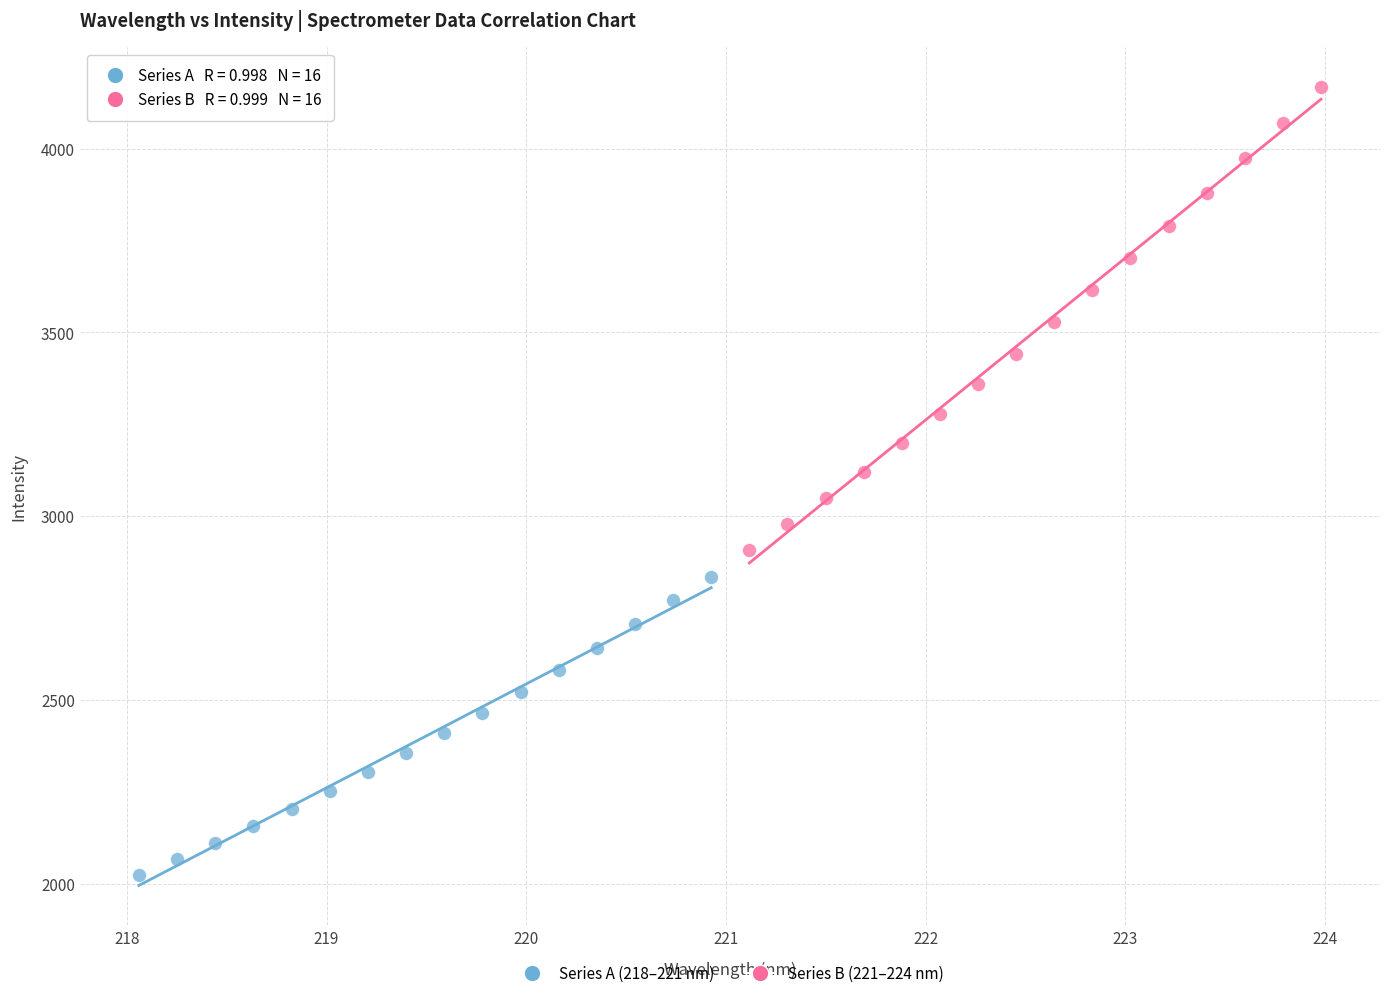

Which series reaches the minimum Y coordinate?

Series A (218–221 nm)